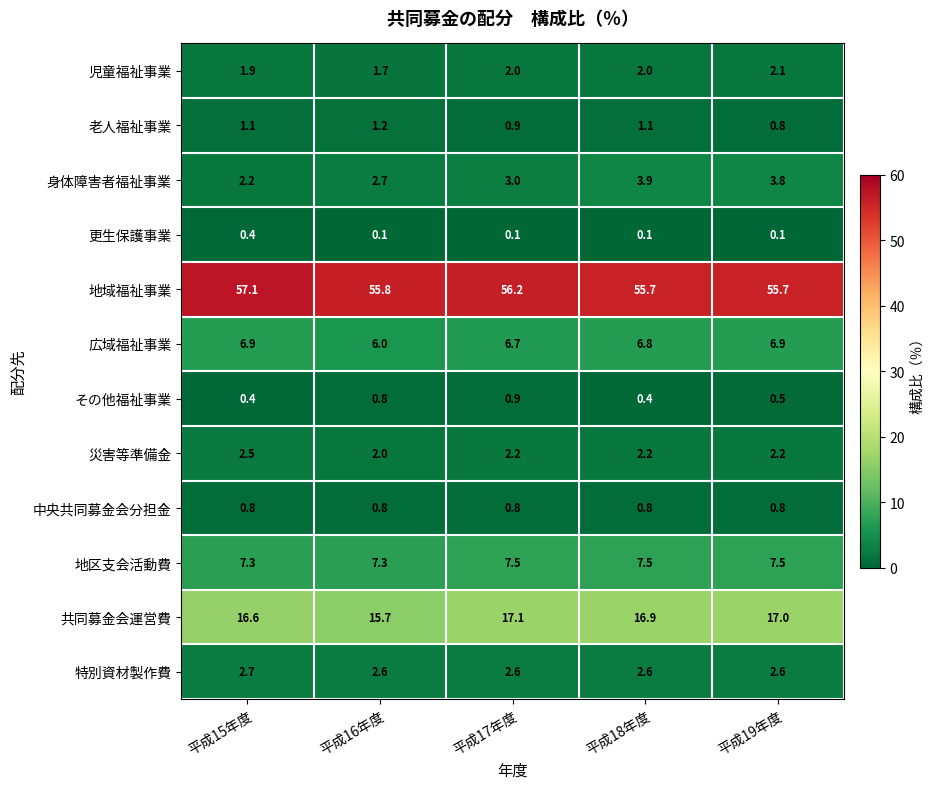

At how many categories does at least one series exceed 44?

5